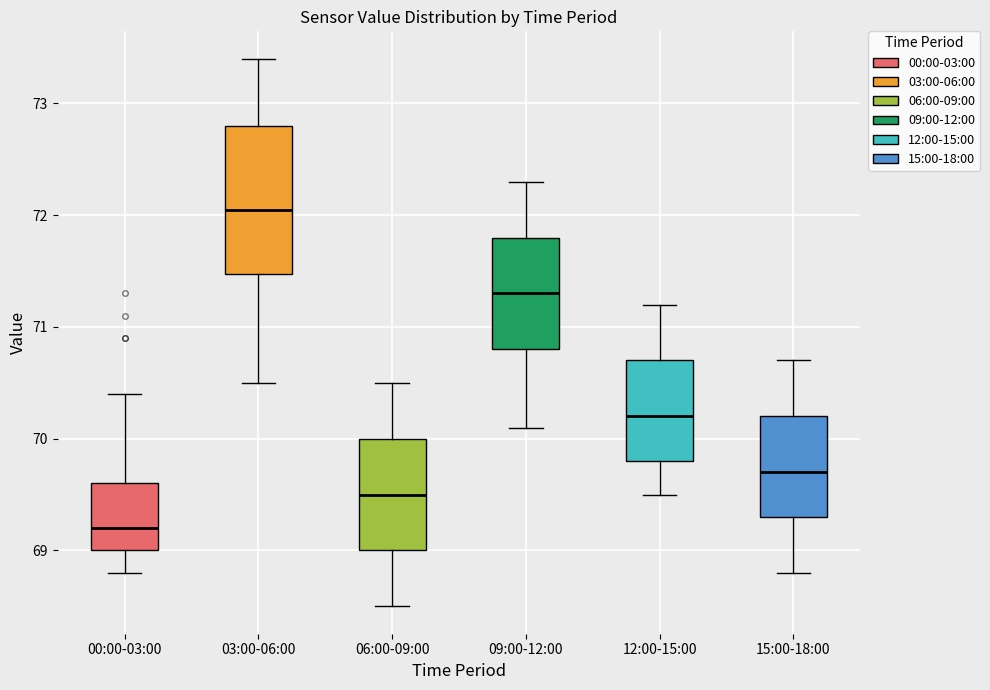

Where does the lower whisker of the box for 09:00-12:00 end on the y-axis? The values are not printed on the chart, so give them approximately, as read against the axis.

70.1